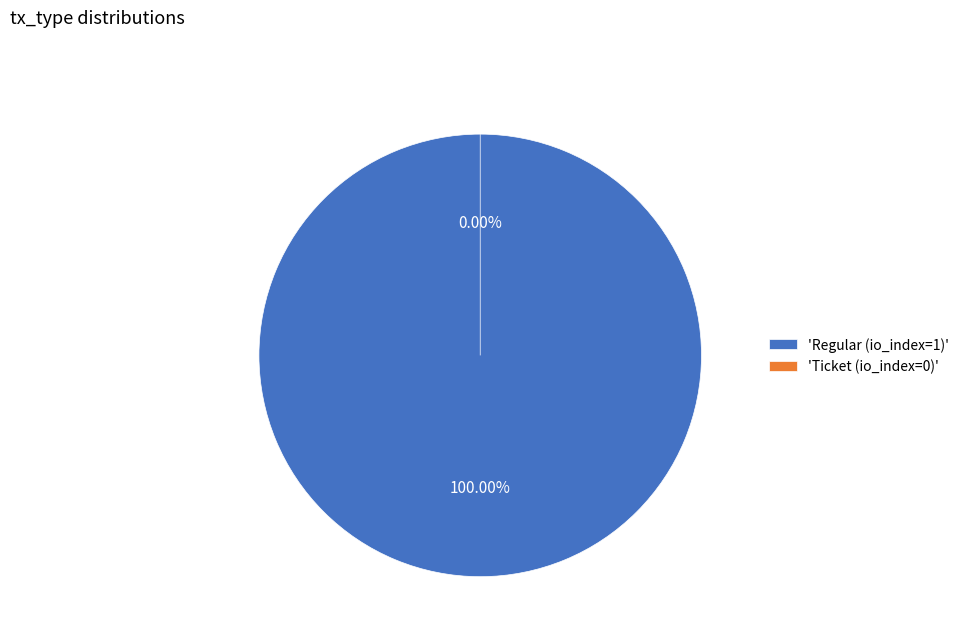

Do Ticket (io_index=0) and Regular (io_index=1) together represent more than half of the pie?

Yes